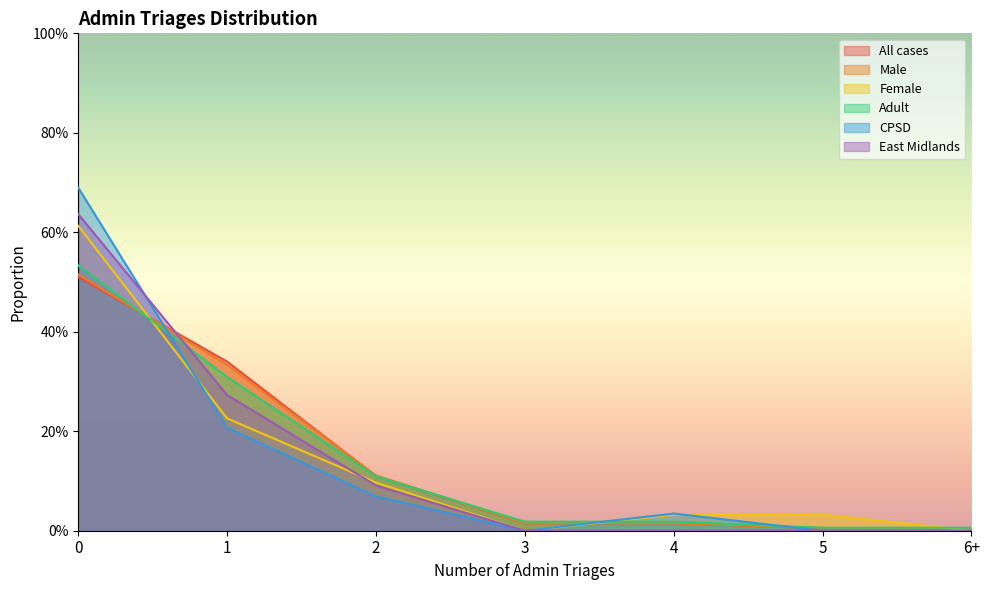

Reading left to right, list all the values displayed in this chart.

All cases: 0.5	0.3	0.1	0.0	0.0	0.0	0.0
Male: 0.5	0.3	0.1	0.0	0.0	0.0	0.0
Female: 0.6	0.2	0.1	0.0	0.0	0.0	0.0
Adult: 0.5	0.3	0.1	0.0	0.0	0.0	0.0
CPSD: 0.7	0.2	0.1	0.0	0.0	0.0	0.0
East Midlands: 0.6	0.3	0.1	0.0	0.0	0.0	0.0